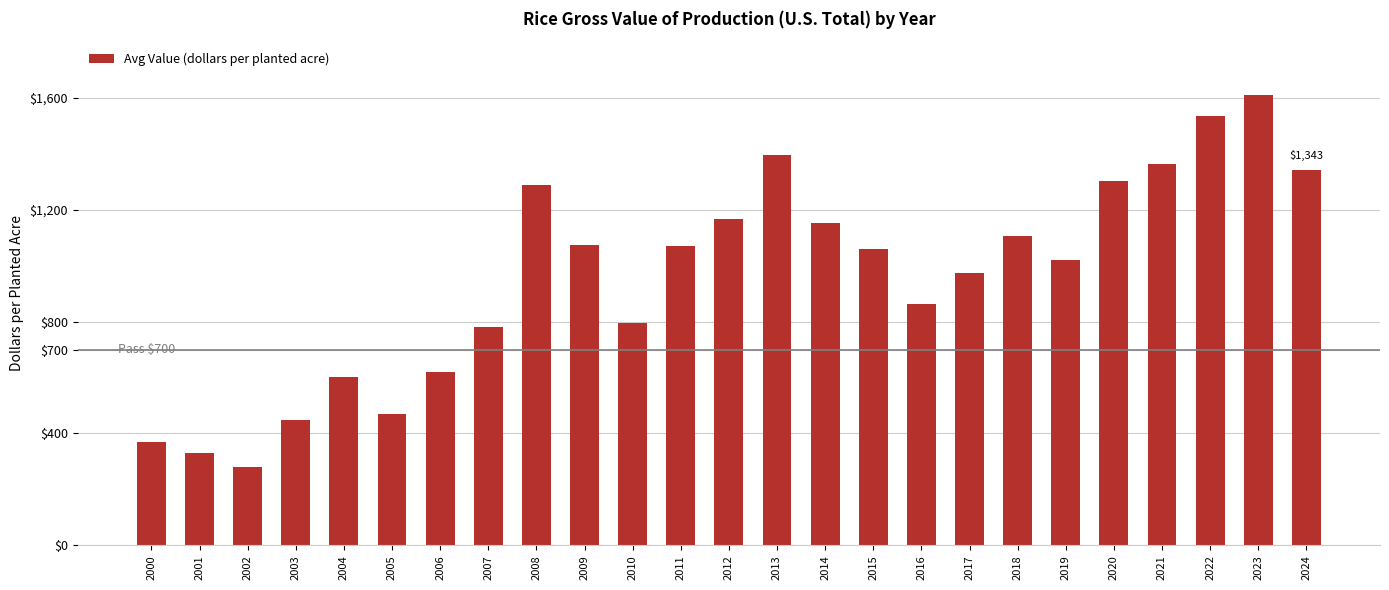

True or false: the data shows 414.4 at 2016.

False